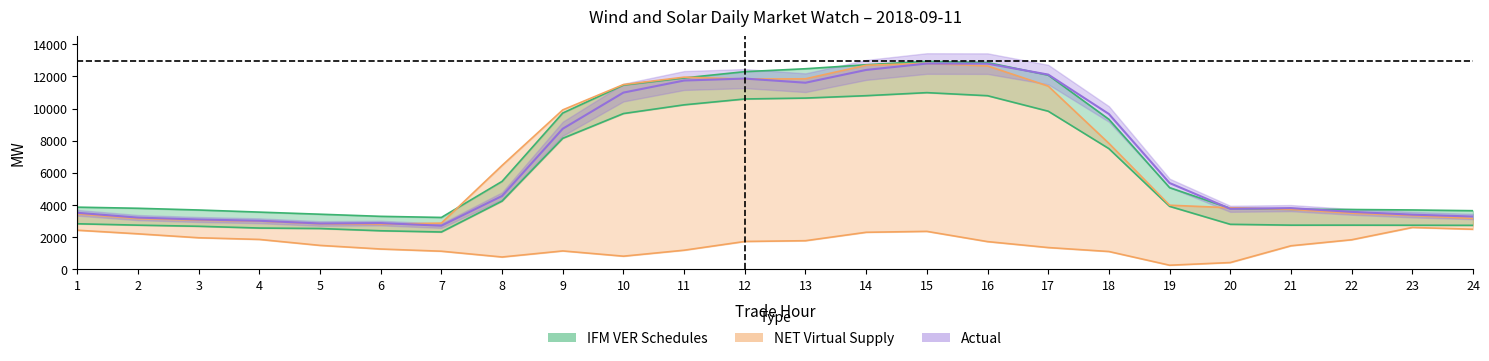

True or false: RTD CLEARED VALUE has a value of 2175.6 at 1.

False